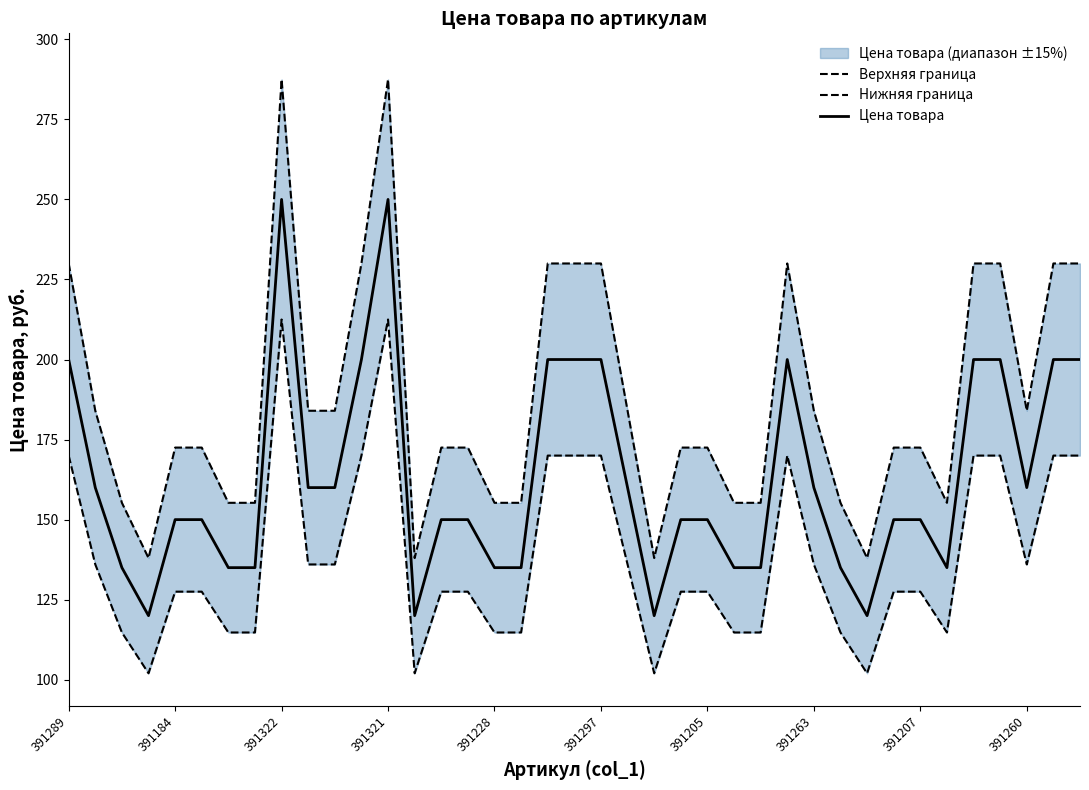

Does the chart display data point markers on the line(s)?

No